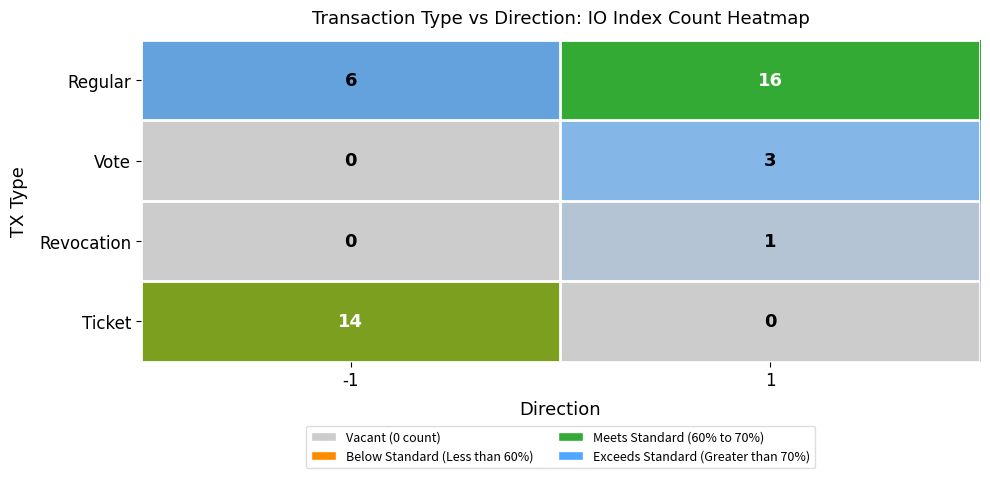

List the labels in order of Vote value, smallest first.

-1, 1